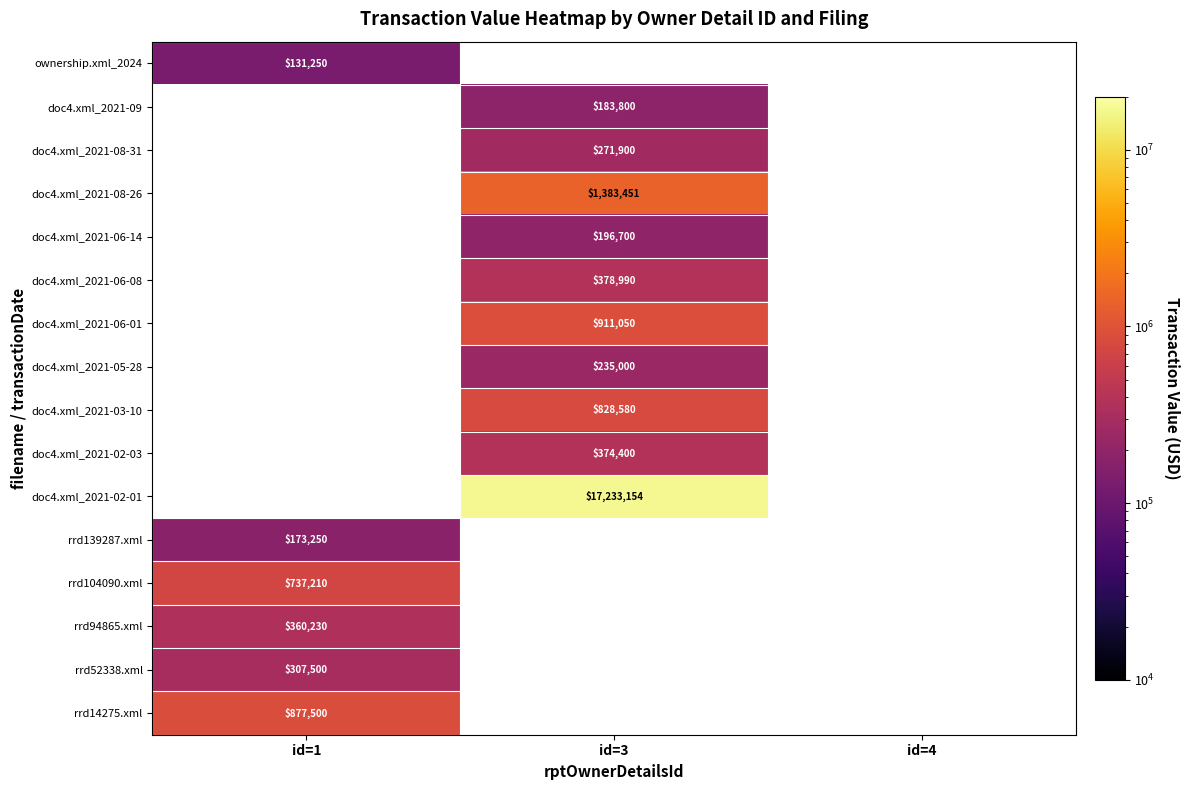

True or false: rrd139287.xml has a value of 173250 at id=1.

True